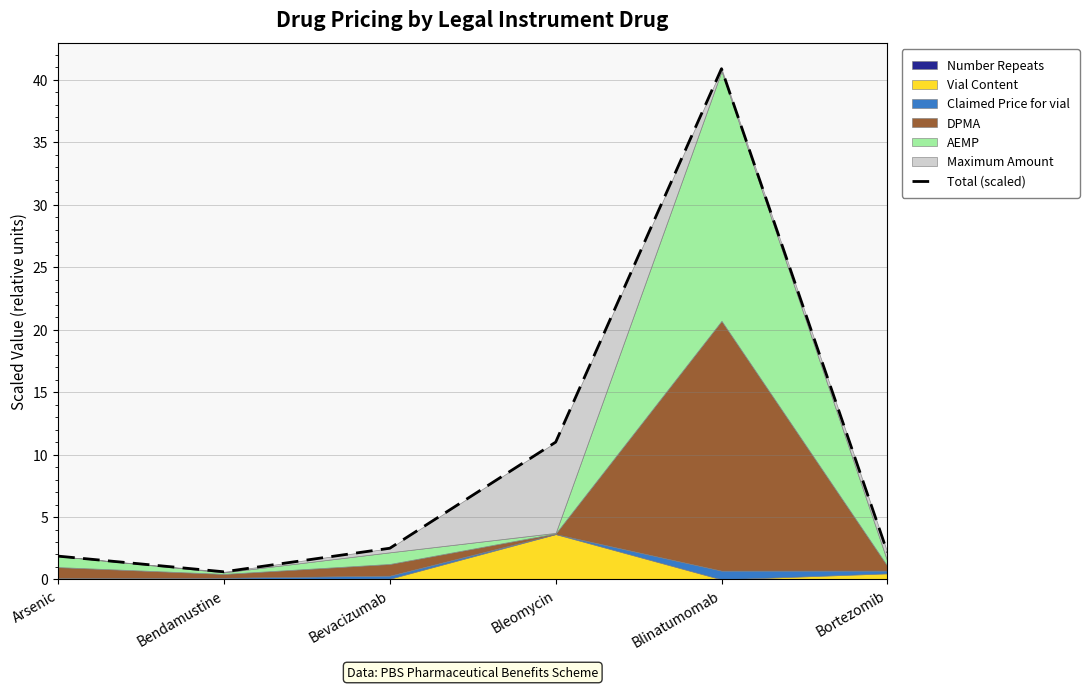

Rank the categories by value from highest to lowest.

Blinatumomab, Bleomycin, Bevacizumab, Bortezomib, Arsenic, Bendamustine